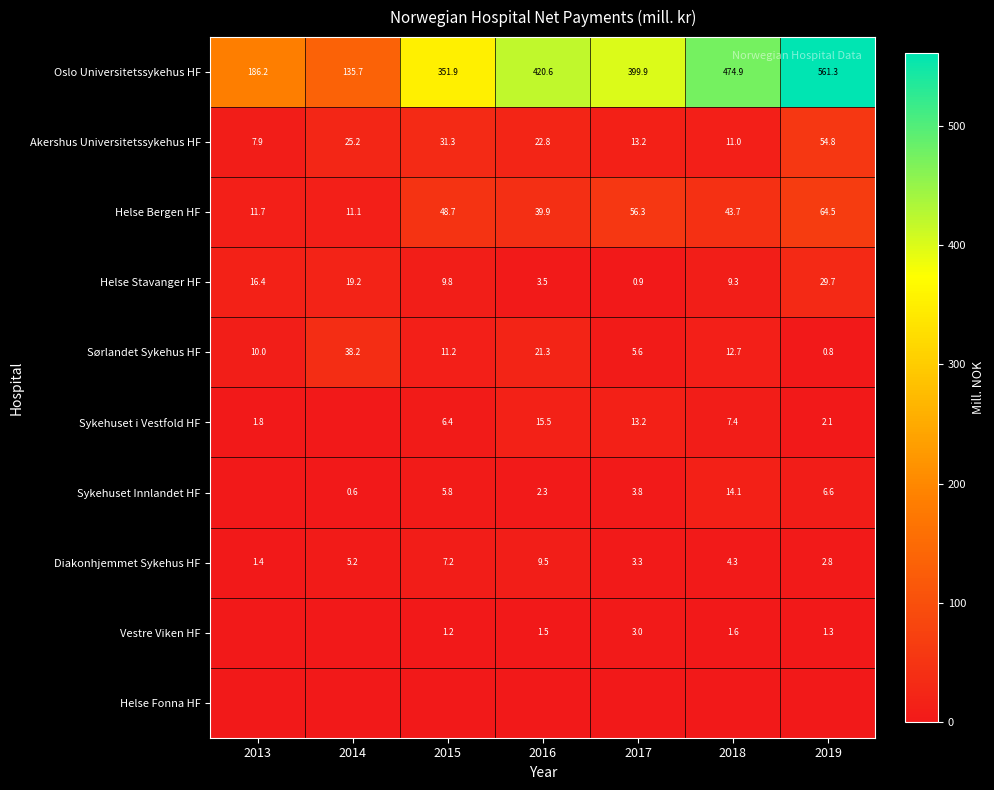

What is the lowest value of the Helse Bergen HF series?

11.1